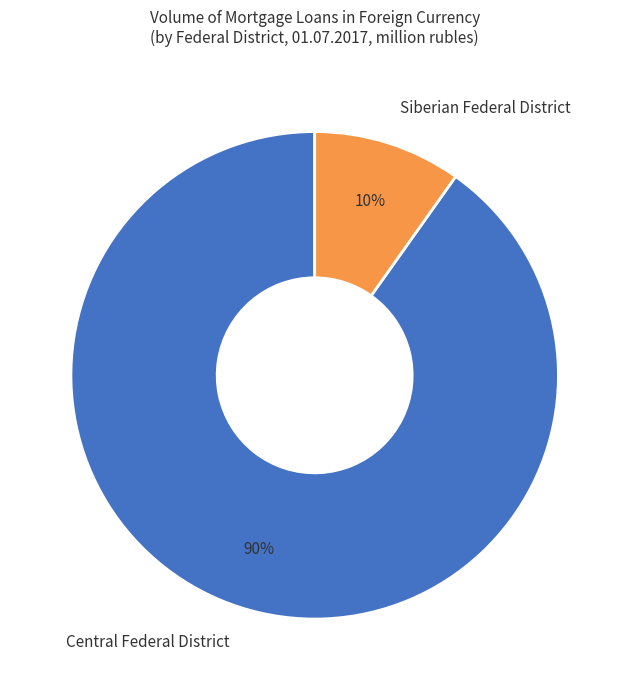

To the nearest percent, what is the difference between the Central Federal District and Siberian Federal District slice percentages?

80%